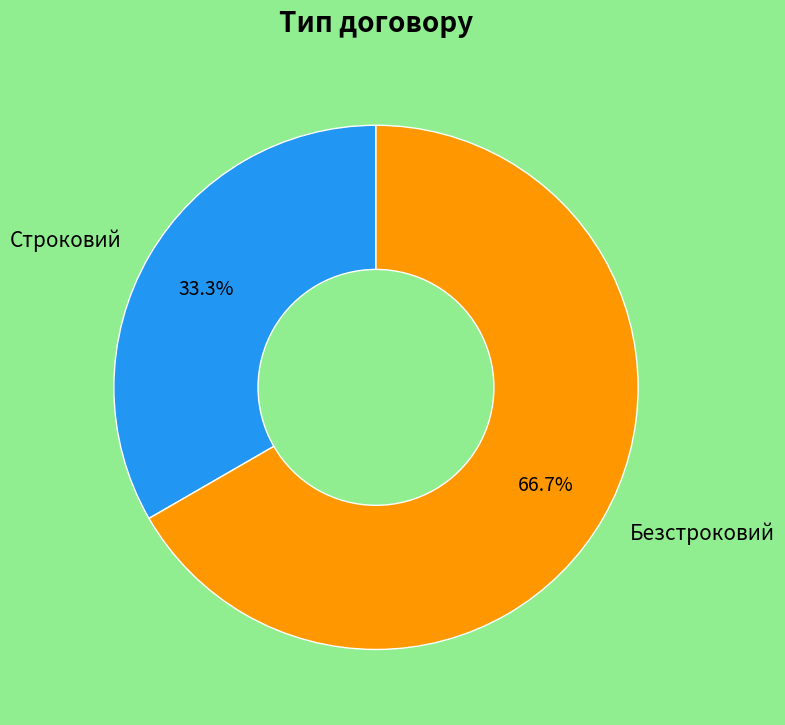

The Строковий slice represents 33% of the pie. True or false?

True